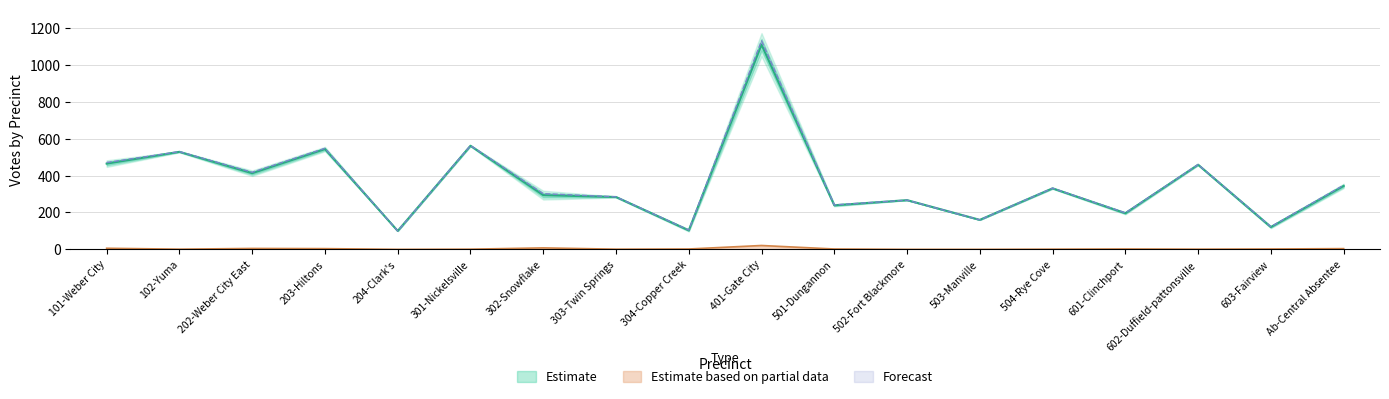

What is the value of the Total Votes Cast point at the 9th from the left?

105